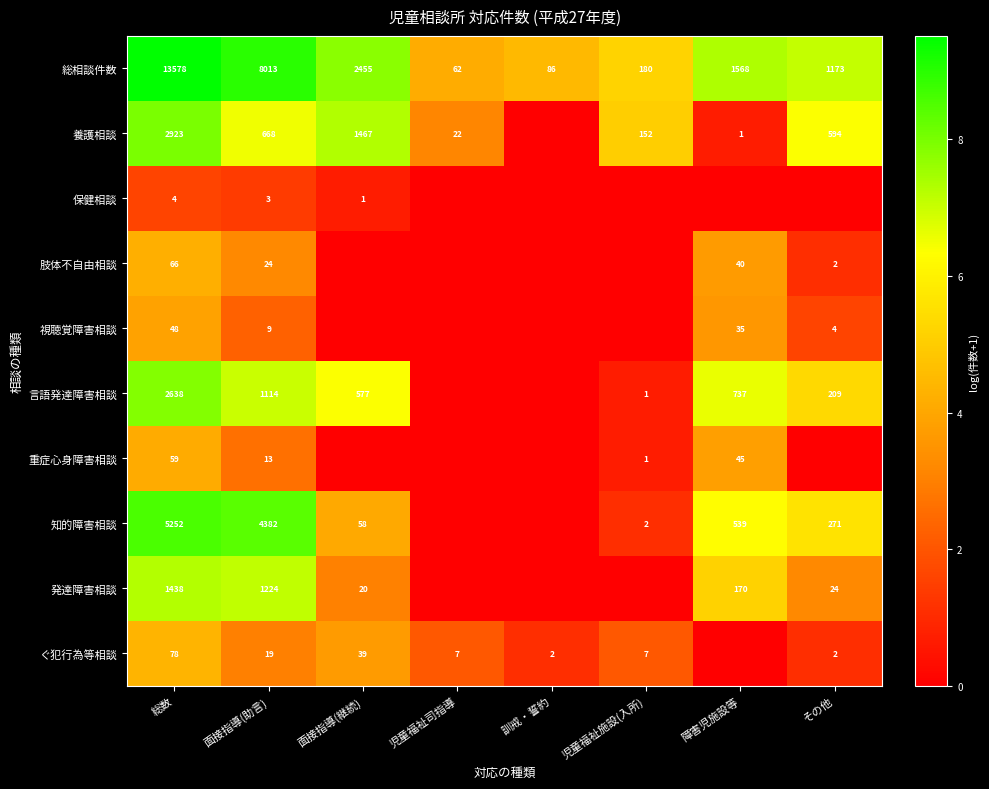

Which has a higher value, 訓戒・誓約 or 総数?

総数